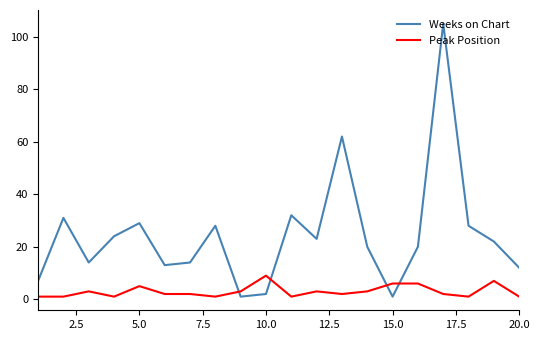

True or false: Peak Position and Weeks on Chart cross at least once.

True